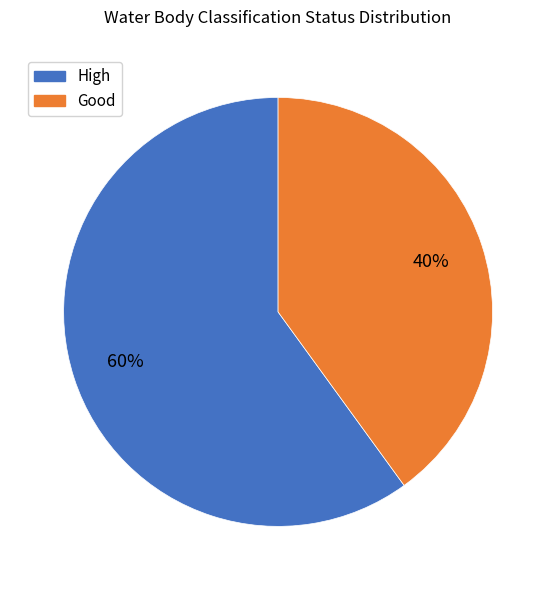

How many segments does this pie chart have?

2